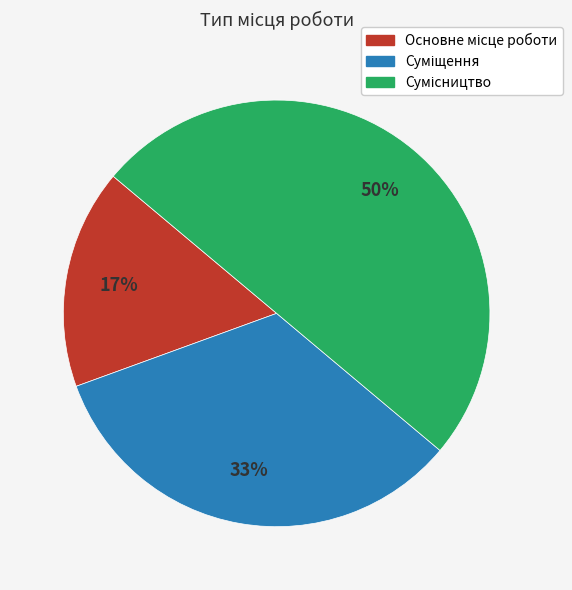

To the nearest percent, what is the average slice percentage?

33%